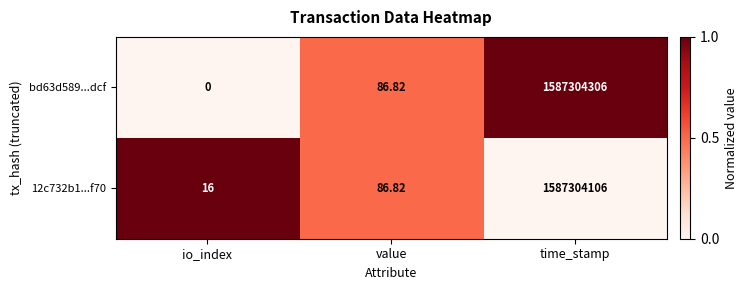

Which label corresponds to the largest value in the chart?

time_stamp